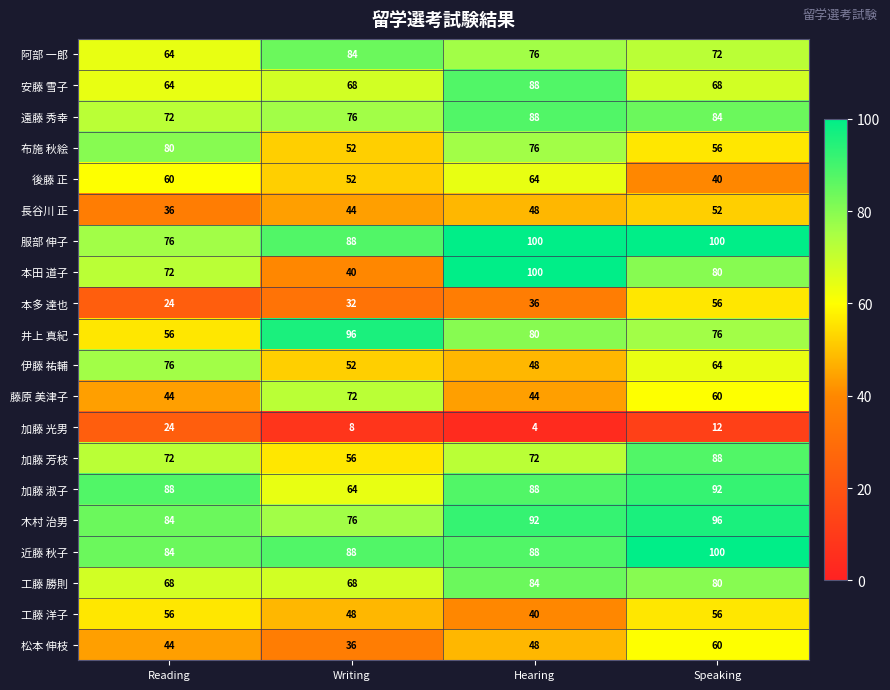

What value does the 木村 治男 series have at Writing?

76